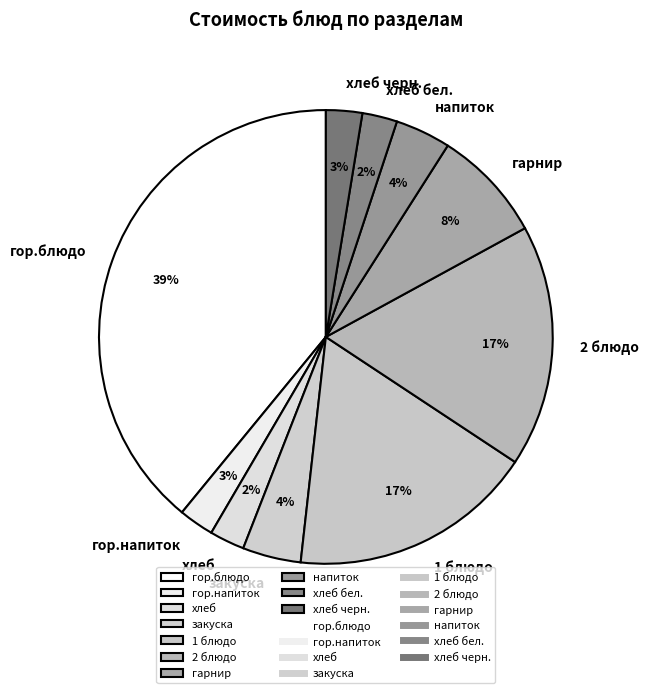

To the nearest percent, what is the difference between the largest and smallest slice percentages?

37%